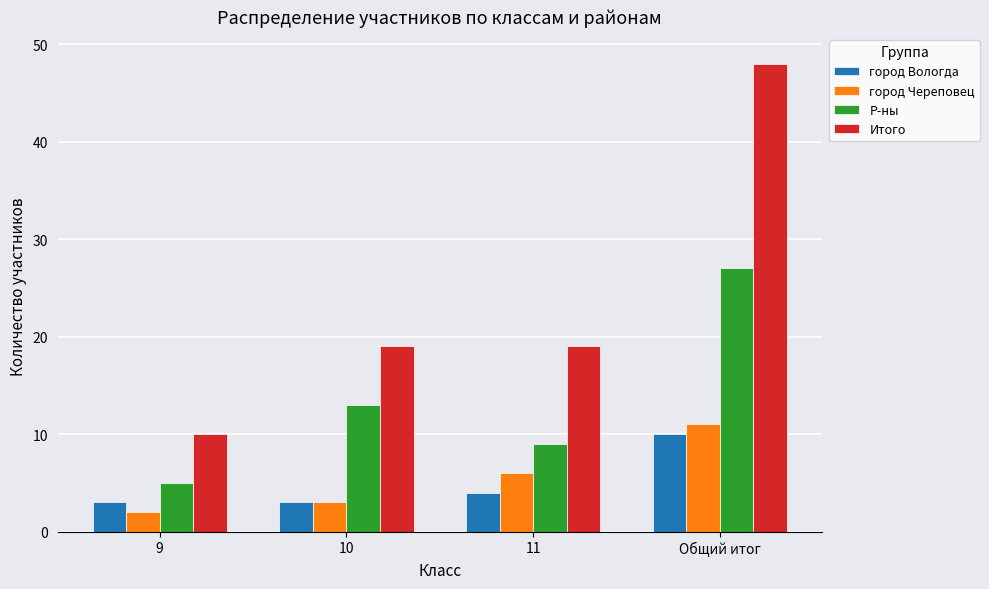

Rank the series at 11 from lowest to highest value.

город Вологда, город Череповец, Р-ны, Итого